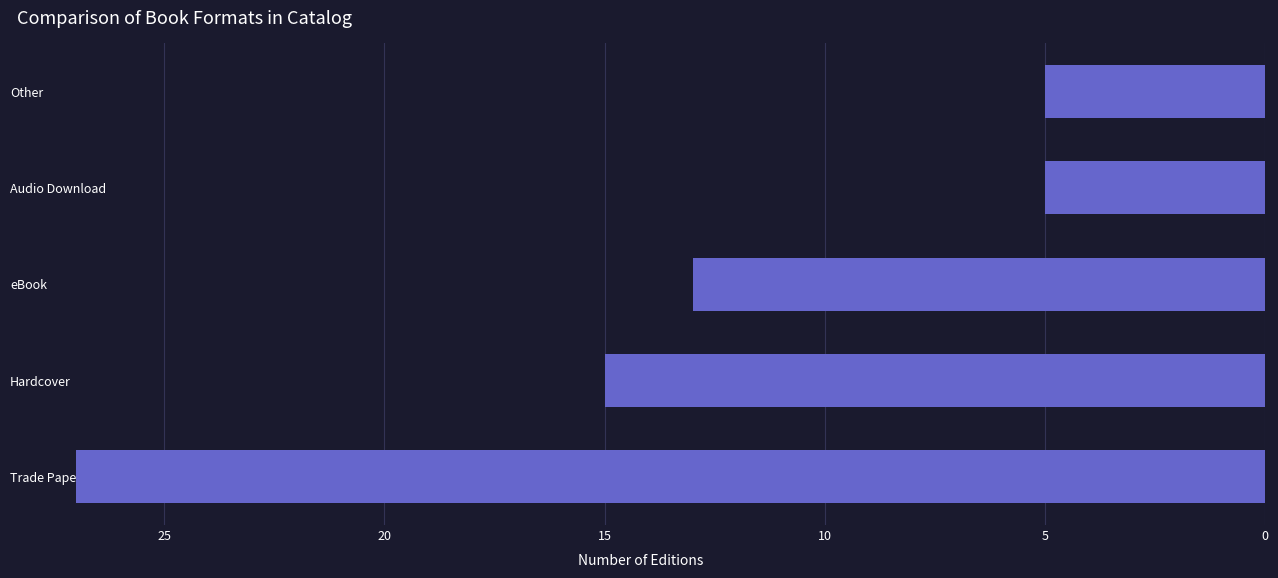

Reading top to bottom, transcribe all the data shown in this chart.

Other=5	Audio Download=5	eBook=13	Hardcover=15	Trade Paperback=27